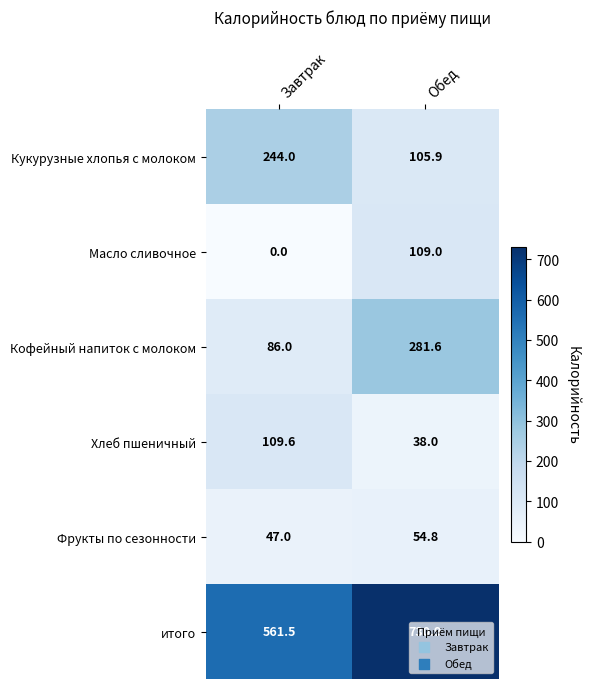

Which series has the largest total across all categories?

итого